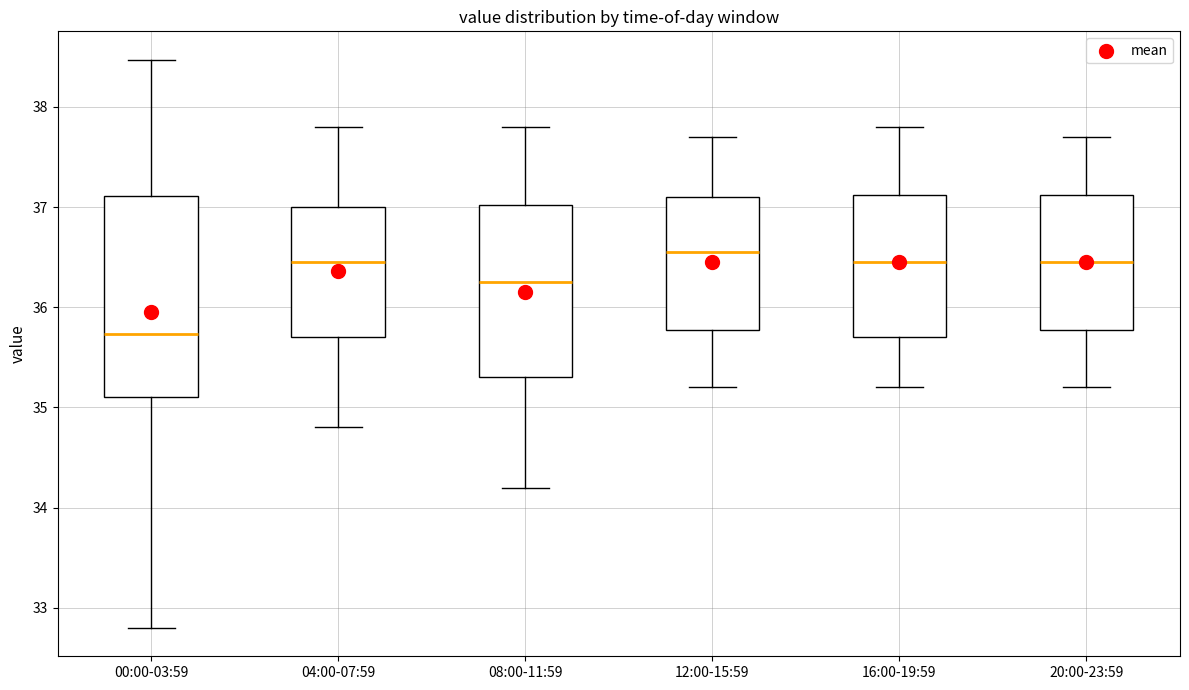

Reading left to right, read every box against the y-axis: the position of its median line, the range the box covers, and the ends of its whiskers. The values are not printed on the chart, so give them approximately, as read against the axis.

00:00-03:59: median 35.7, box 35.1 to 37.1, whiskers 32.8 to 38.5
04:00-07:59: median 36.5, box 35.7 to 37.0, whiskers 34.8 to 37.8
08:00-11:59: median 36.3, box 35.3 to 37.0, whiskers 34.2 to 37.8
12:00-15:59: median 36.6, box 35.8 to 37.1, whiskers 35.2 to 37.7
16:00-19:59: median 36.5, box 35.7 to 37.1, whiskers 35.2 to 37.8
20:00-23:59: median 36.5, box 35.8 to 37.1, whiskers 35.2 to 37.7